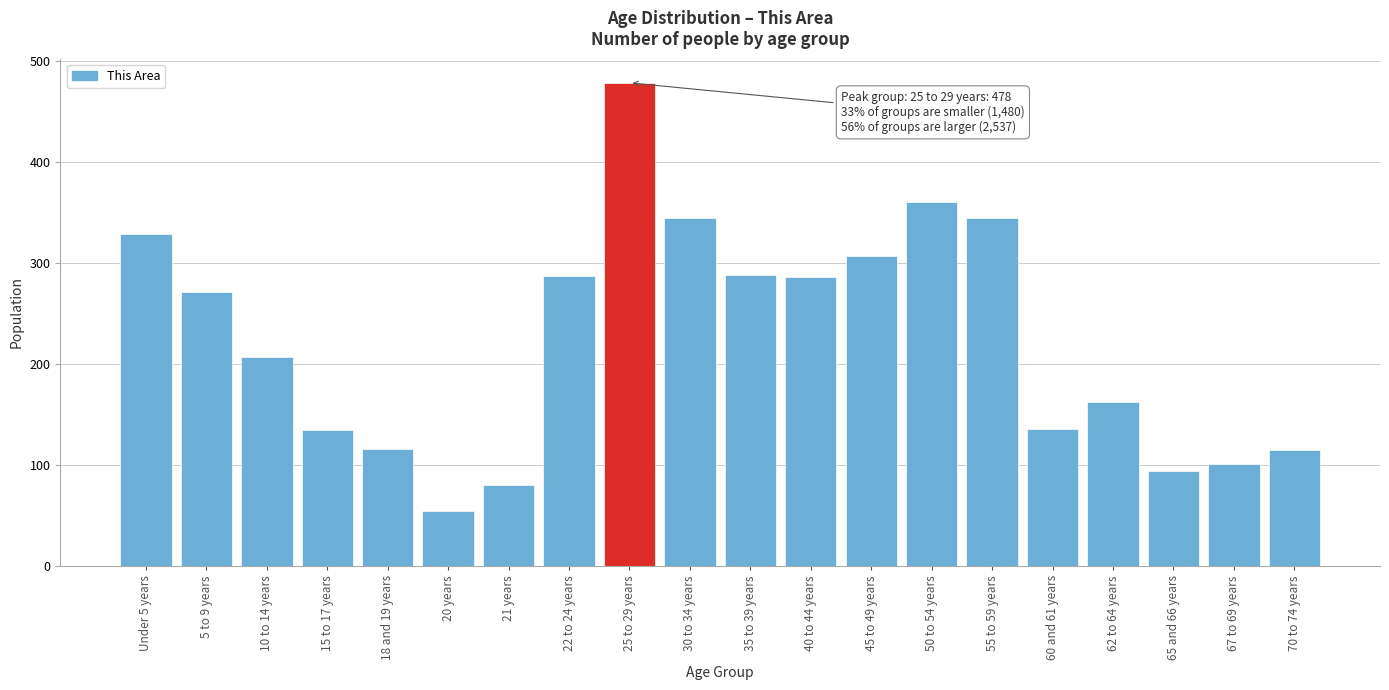

What value does the data have at 5 to 9 years?

271